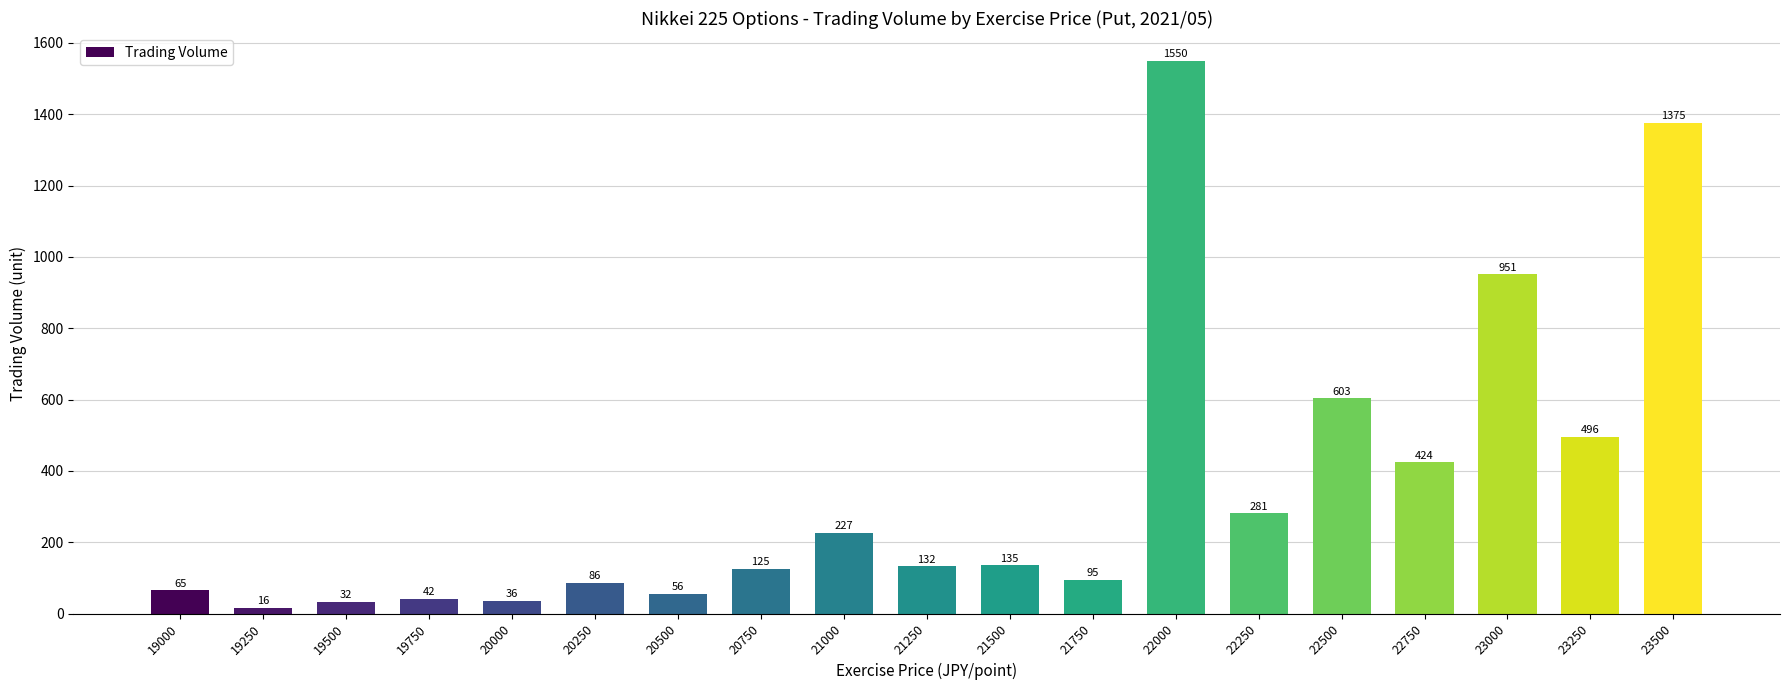

Between 23500 and 21250, which is larger?

23500